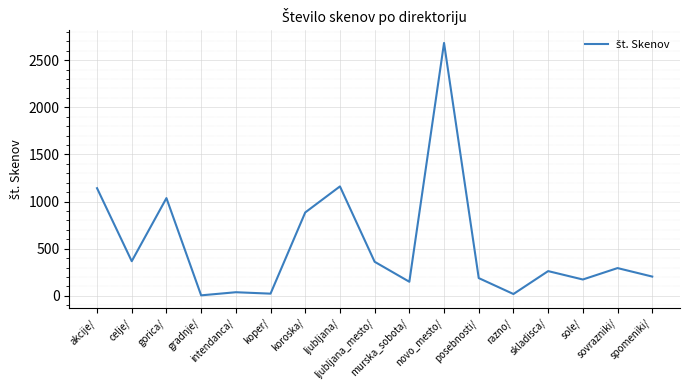

What is the difference between the values at murska_sobota/ and ljubljana_mesto/?

212